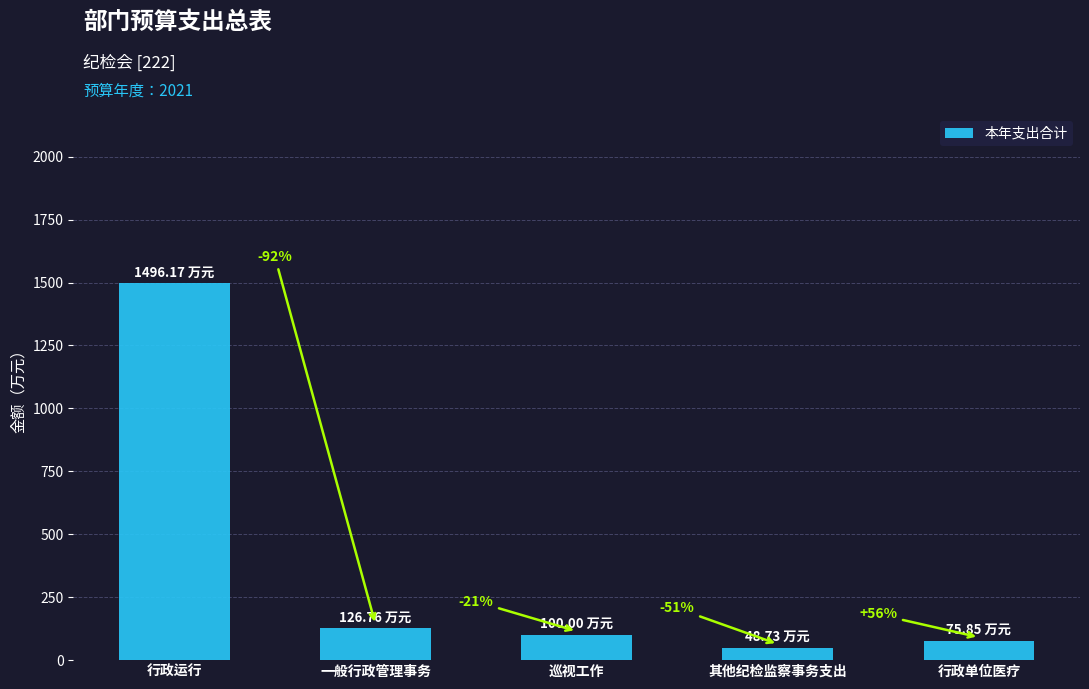

Does the chart contain stacked bars?

No